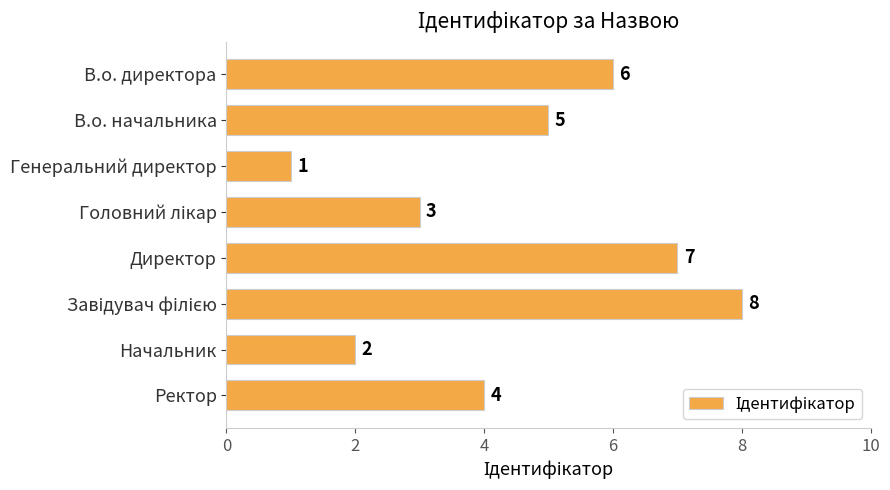

Reading top to bottom, extract all data points from this chart.

6	5	1	3	7	8	2	4